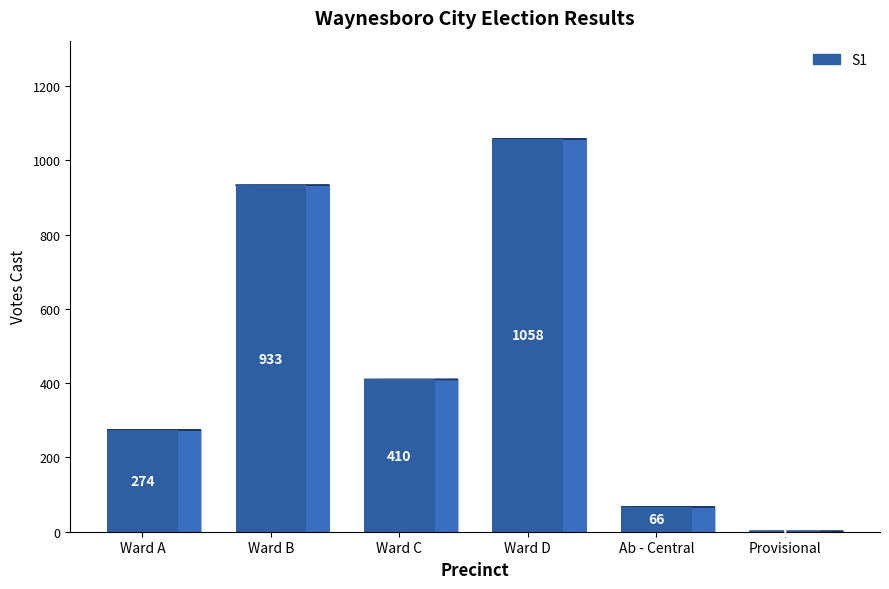

What is the label of the 3rd bar from the left?

Ward C